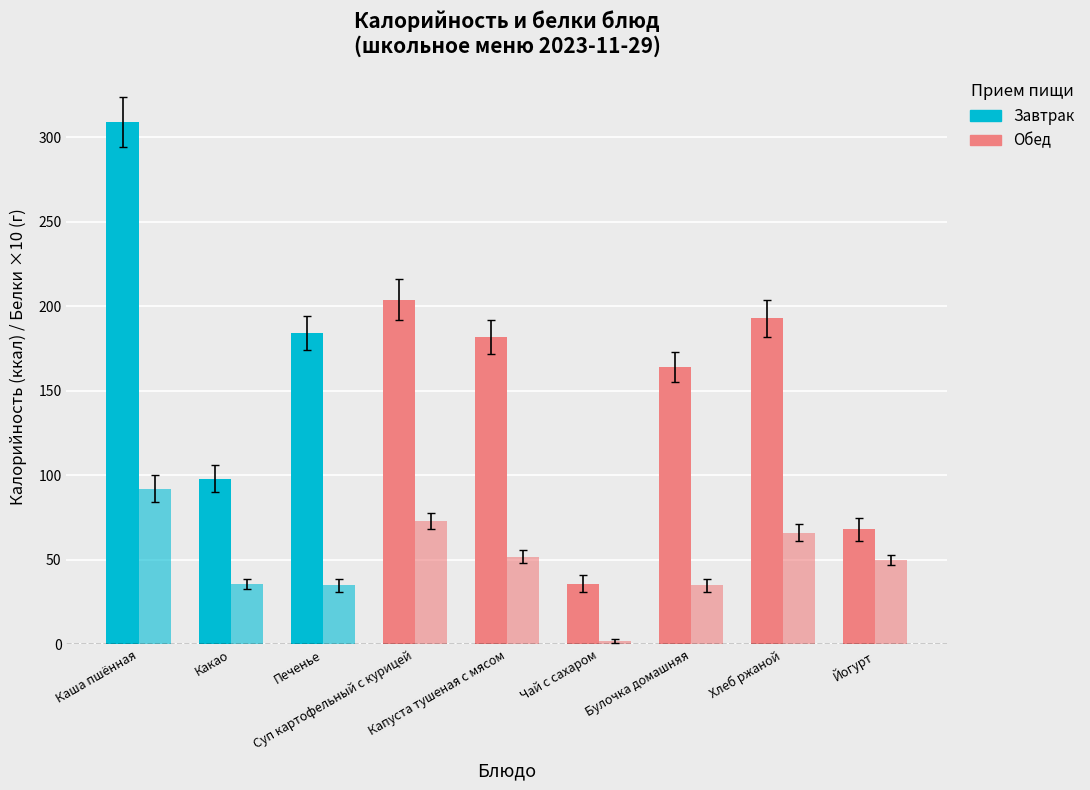

How many bars are there in total?

18